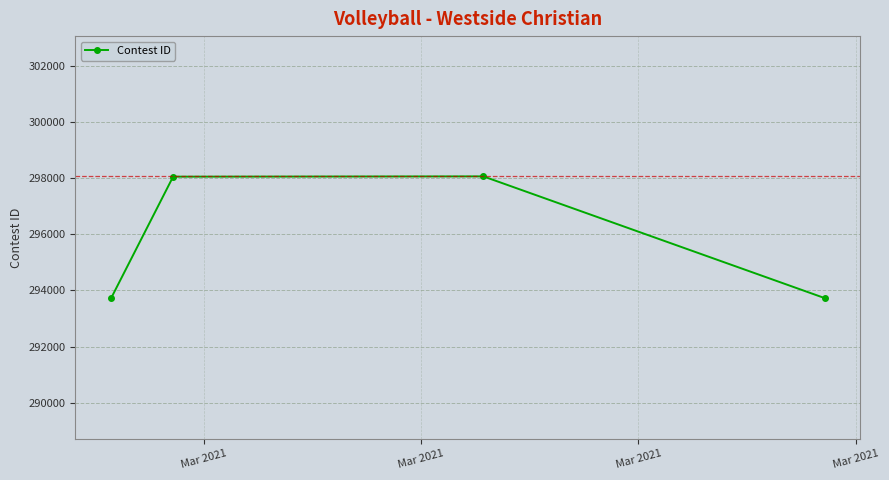

What is the sum of all values?

1183579